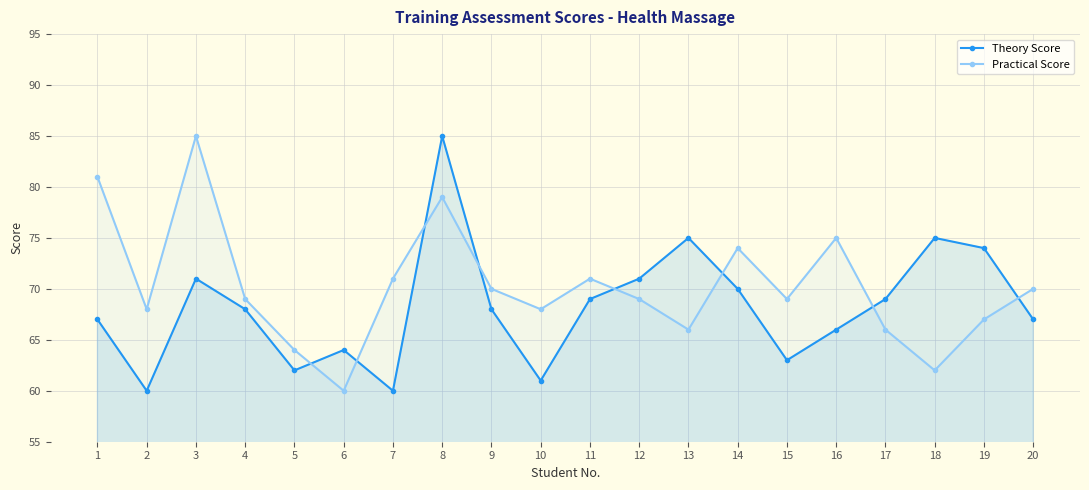

What is the approximate value of Theory Score at 11, to the nearest 10?

70